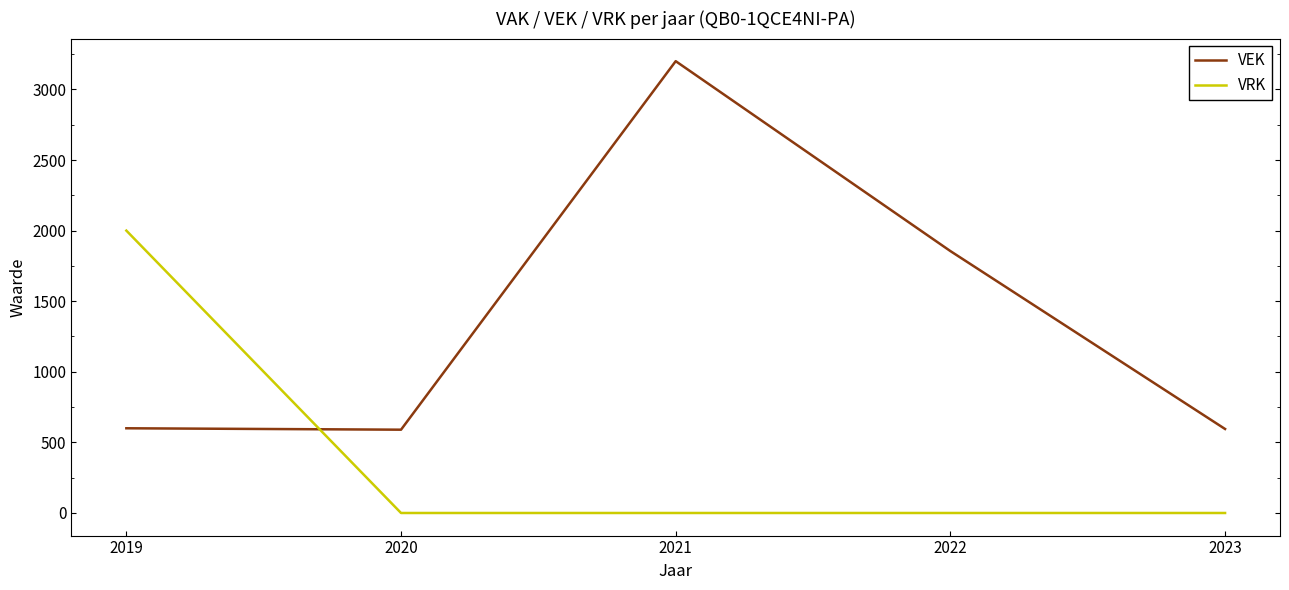

Count the number of categories in the chart.

5